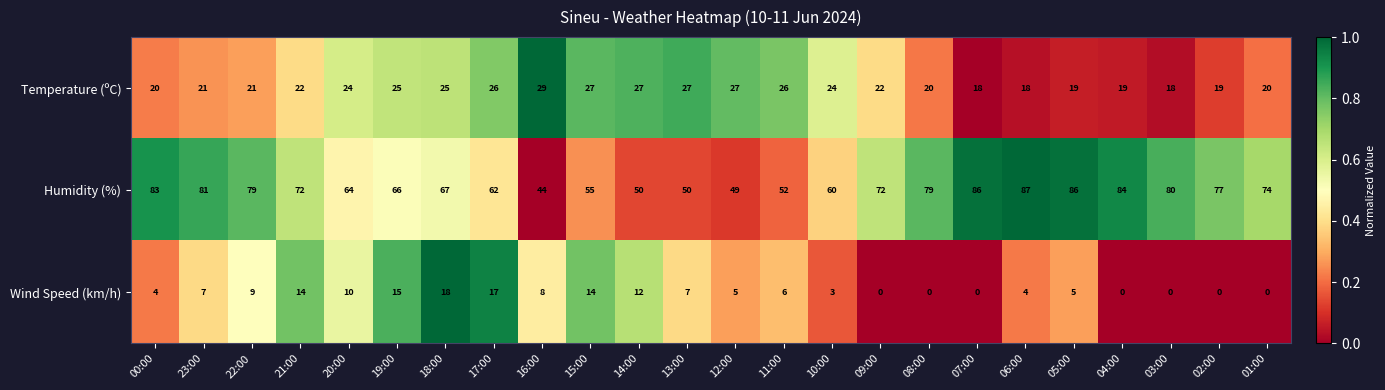

Read the Temperature (ºC) value at 14:00.

27